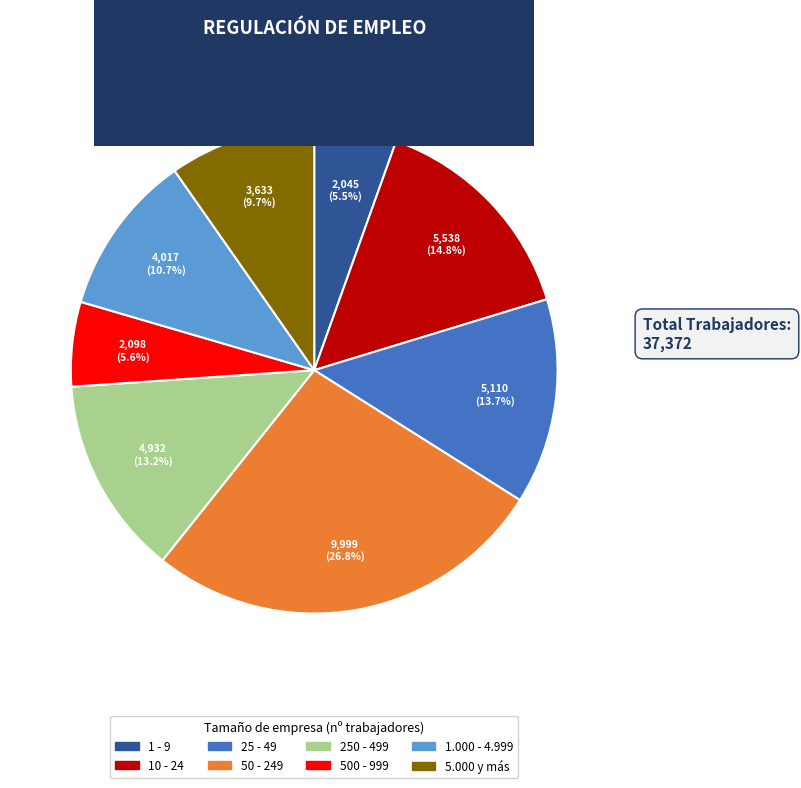

What is the largest slice in the pie chart?

50 - 249